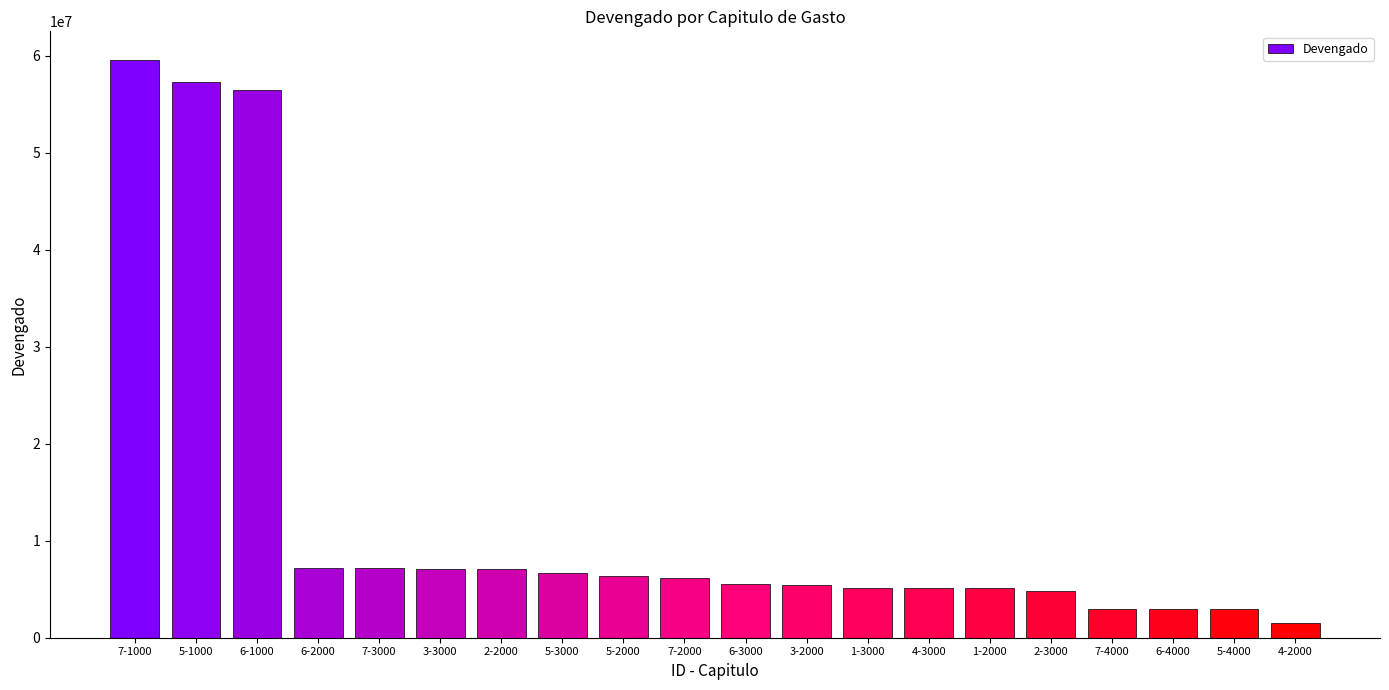

What is the minimum value shown in the chart?

1491317